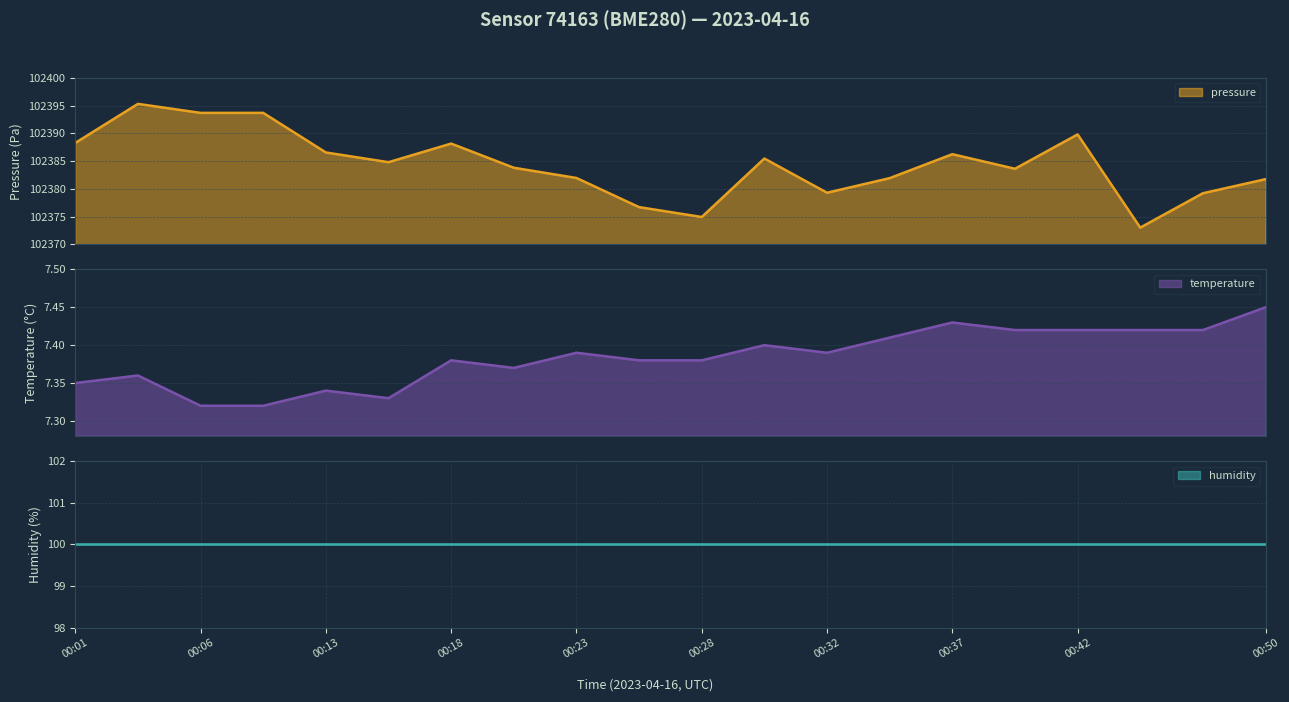

What is the lowest value of the pressure series?

102373.0